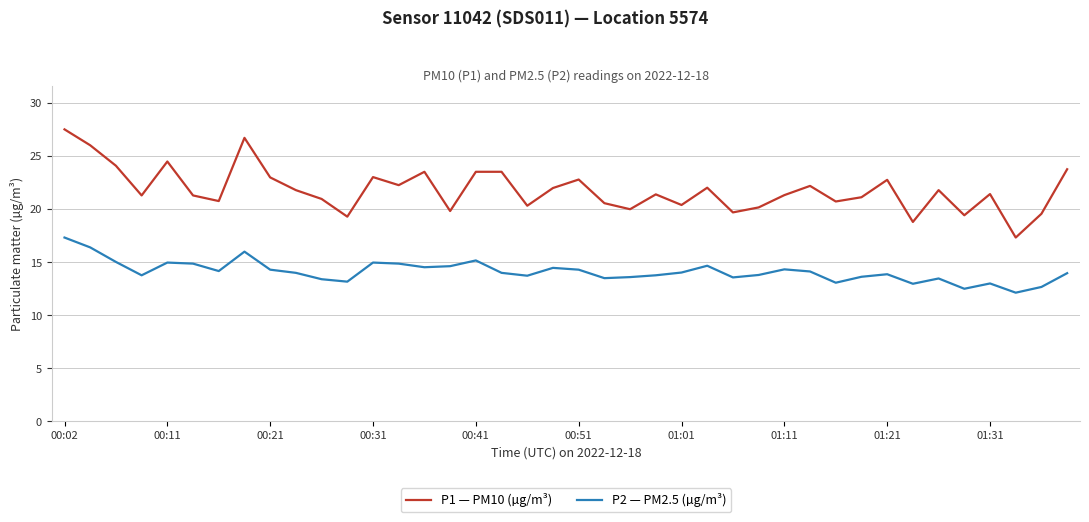

What is the difference between the second highest and second lowest values in the P2 — PM2.5 (µg/m³) series?

3.9